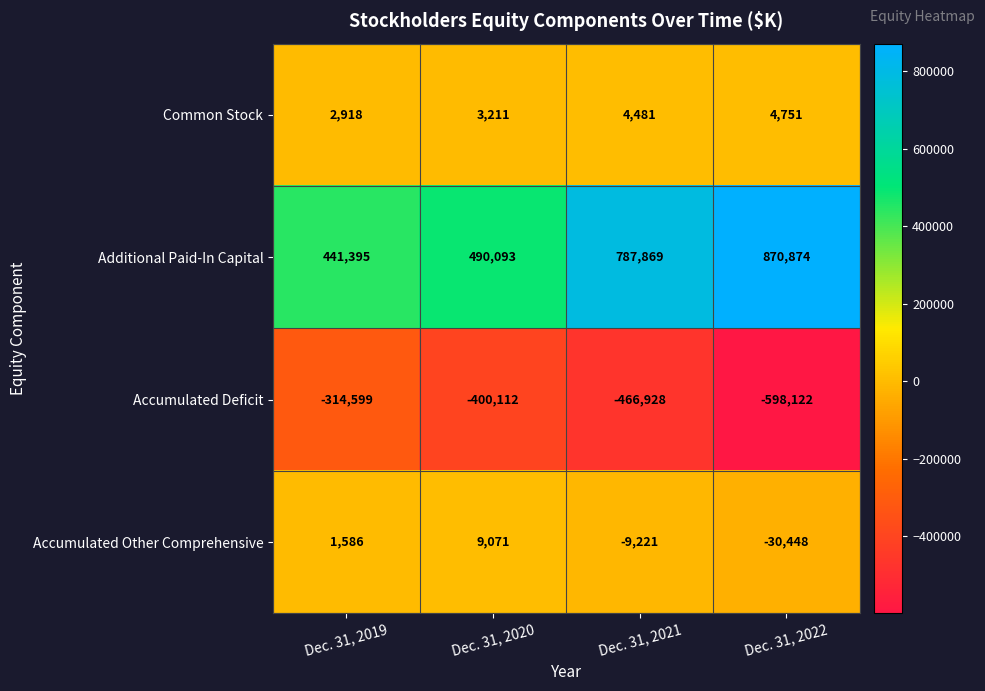

How many values in the Accumulated Deficit series are below -400112?

2